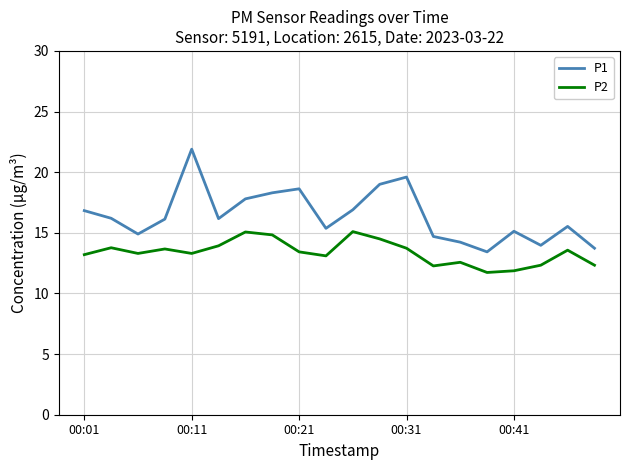

What is the difference between the maximum and minimum values in the P2 series?

3.4